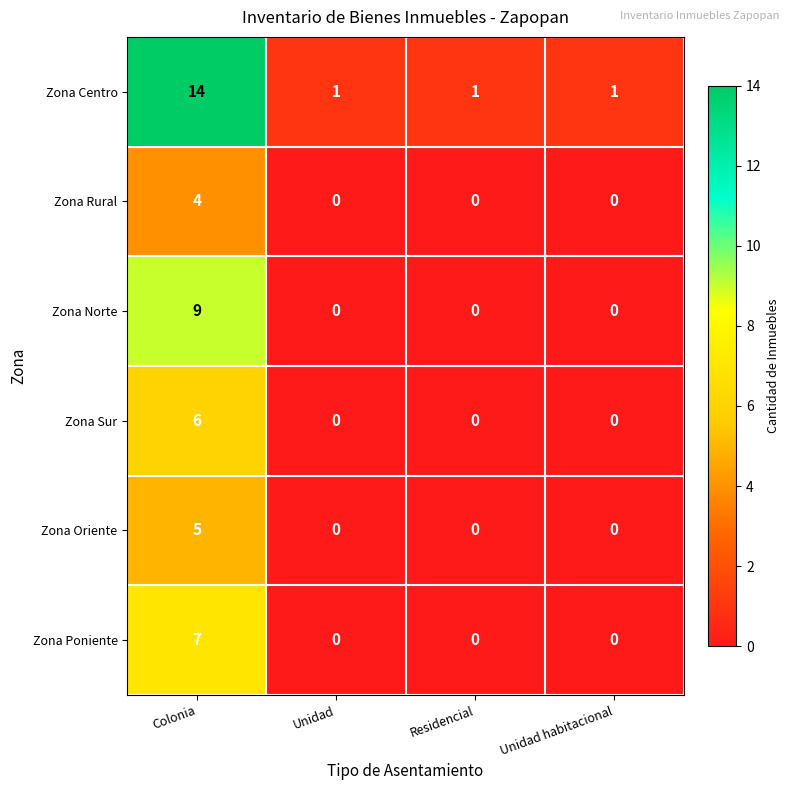

What is the difference between the maximum and second lowest values in the Zona Sur series?

6